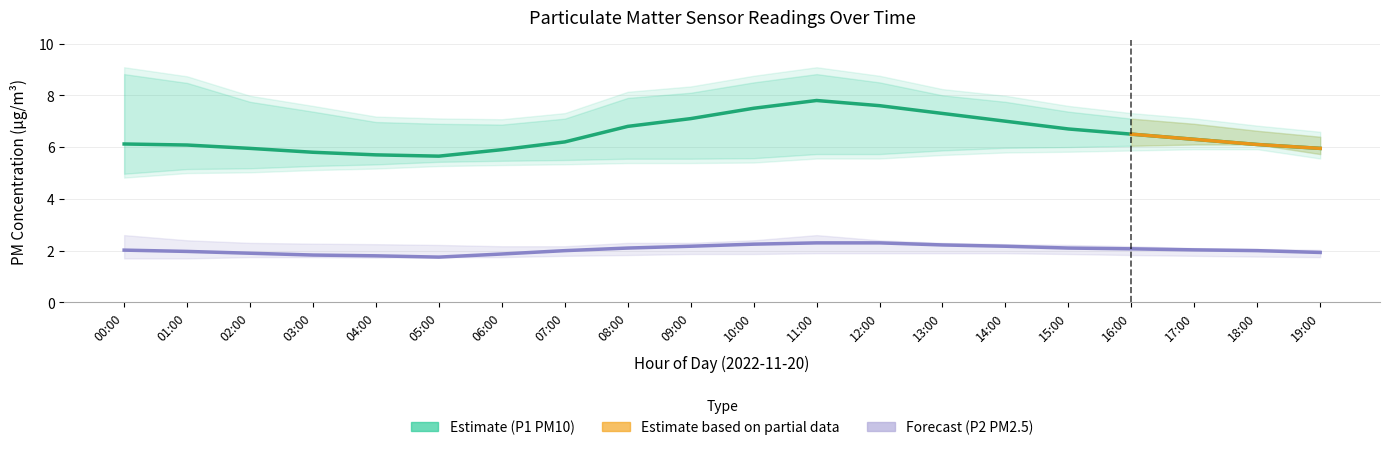

Rank the series at 09:00 from lowest to highest value.

P2_lower, P2, P2_upper, P1_lower, P1, P1_upper